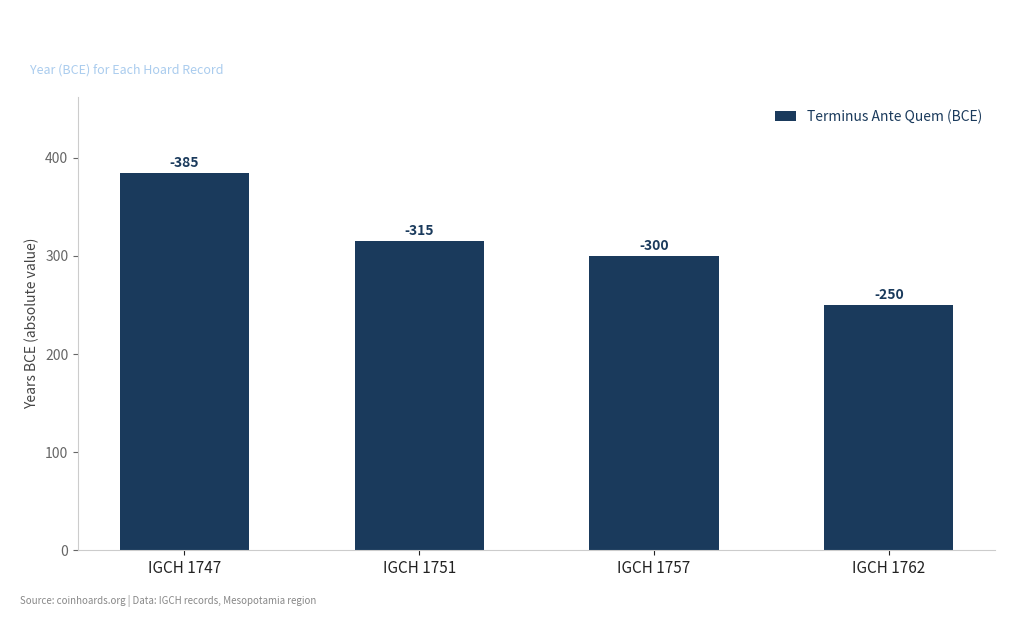

What is the ratio of the value at IGCH 1747 to the value at IGCH 1762?

1.5